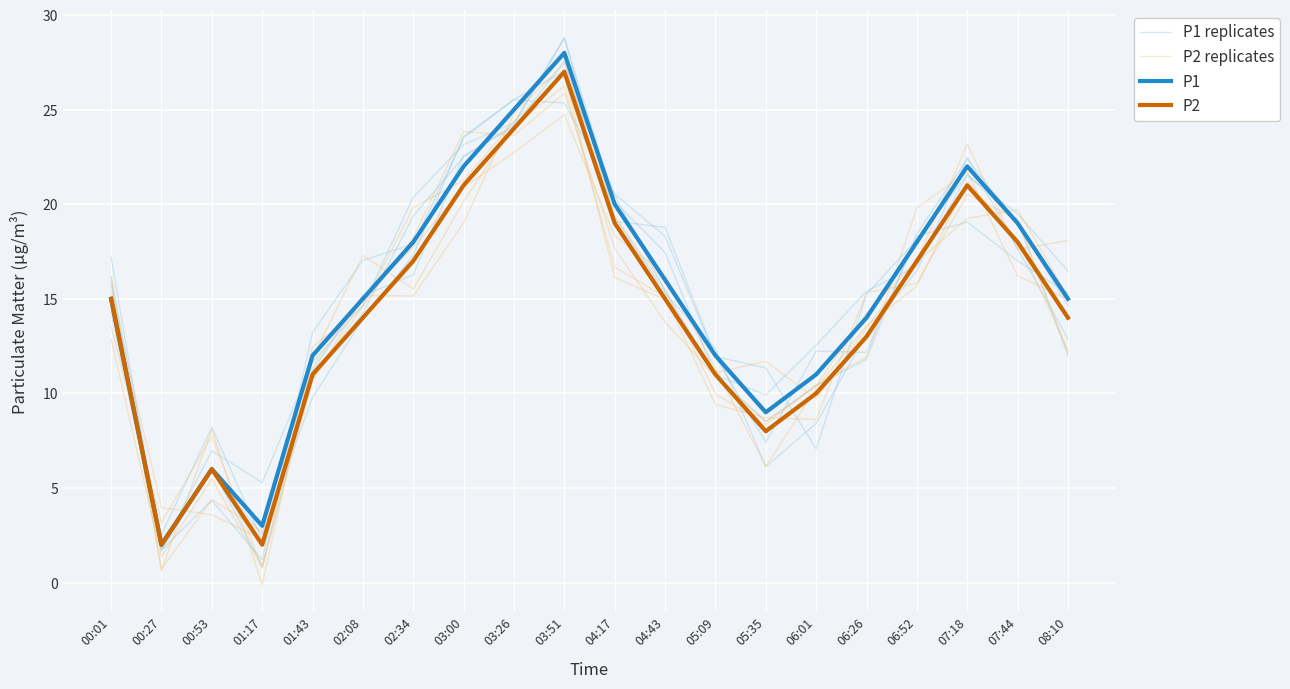

What are all the series names shown in the legend?

P1 replicates, P2 replicates, P1, P2